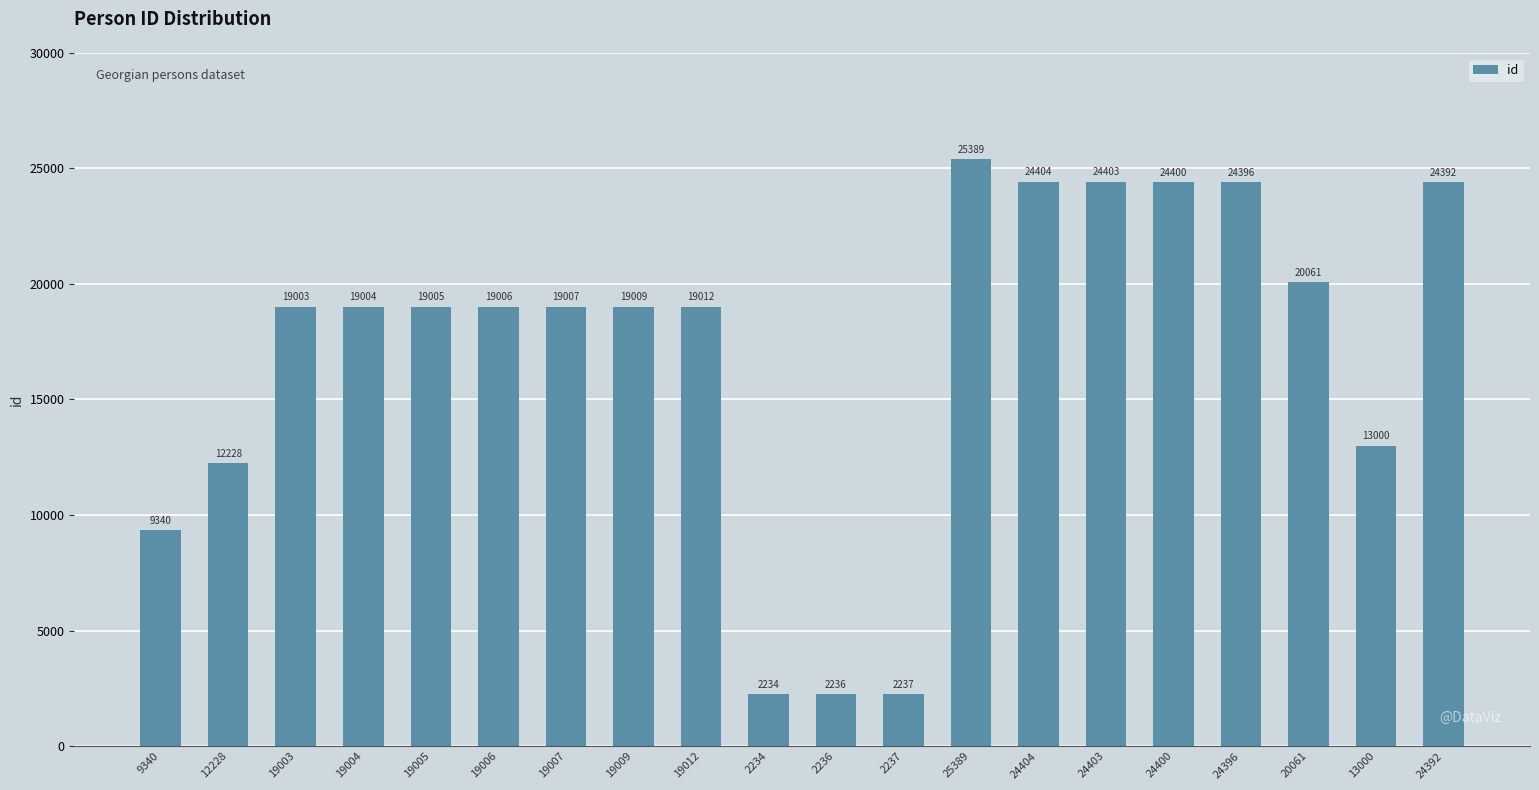

What is the ratio of the value at 24404 to the value at 19009?

1.3